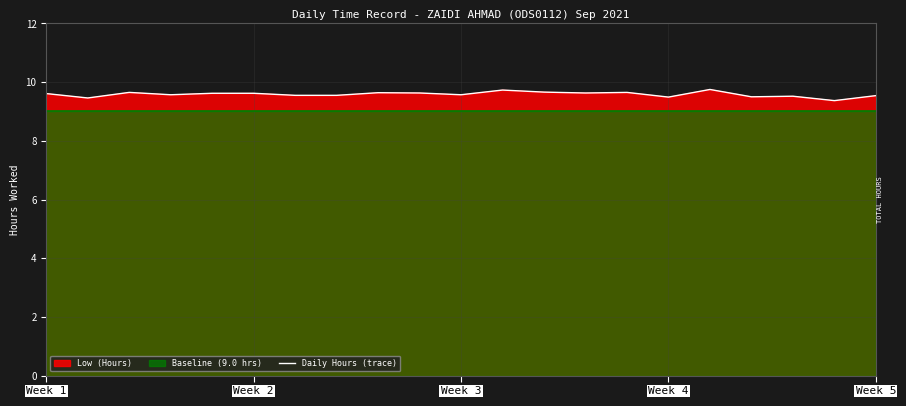

What is the difference between the maximum and minimum values?

0.4